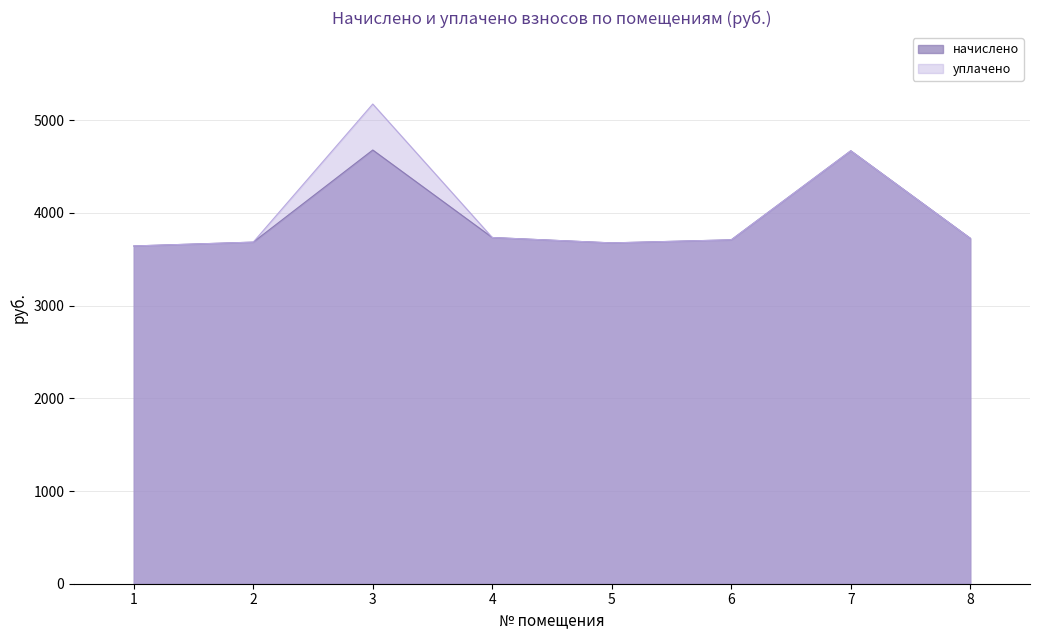

Rank the categories by уплачено value from highest to lowest.

3, 7, 4, 8, 6, 2, 5, 1